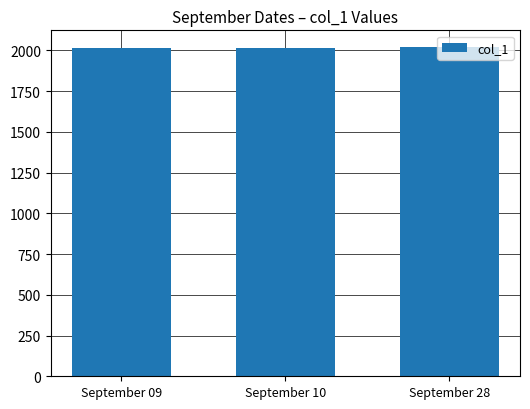

What is the minimum value shown in the chart?

2017